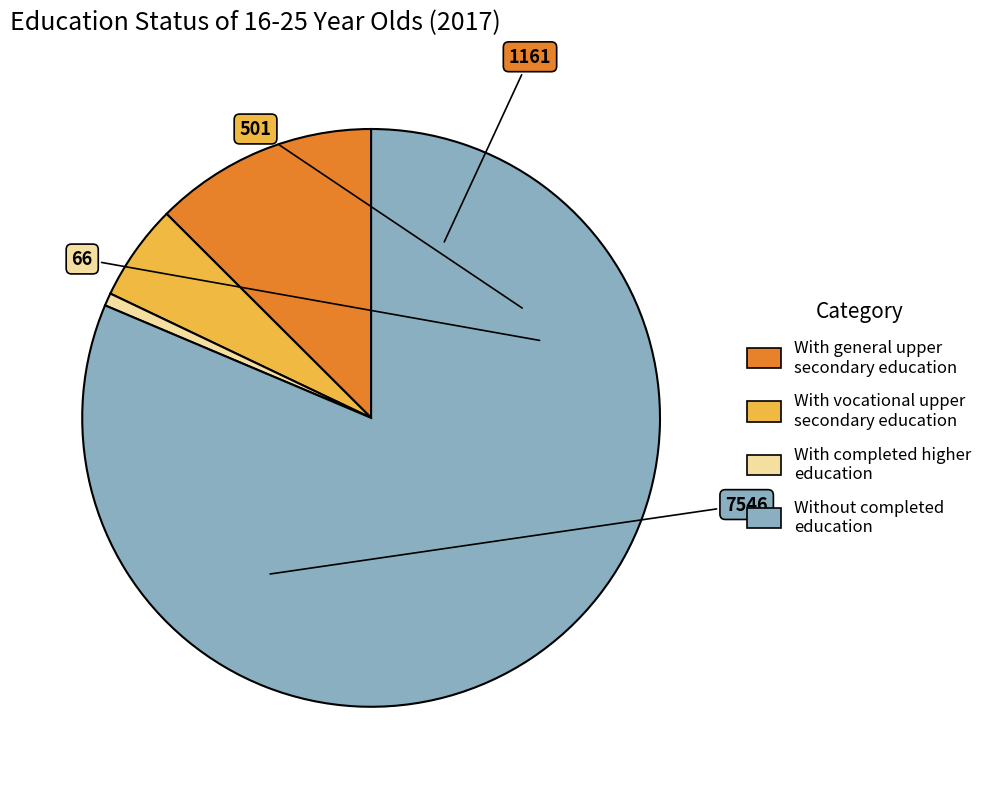

Which has a higher value, With vocational upper secondary education or With general upper secondary education?

With general upper secondary education